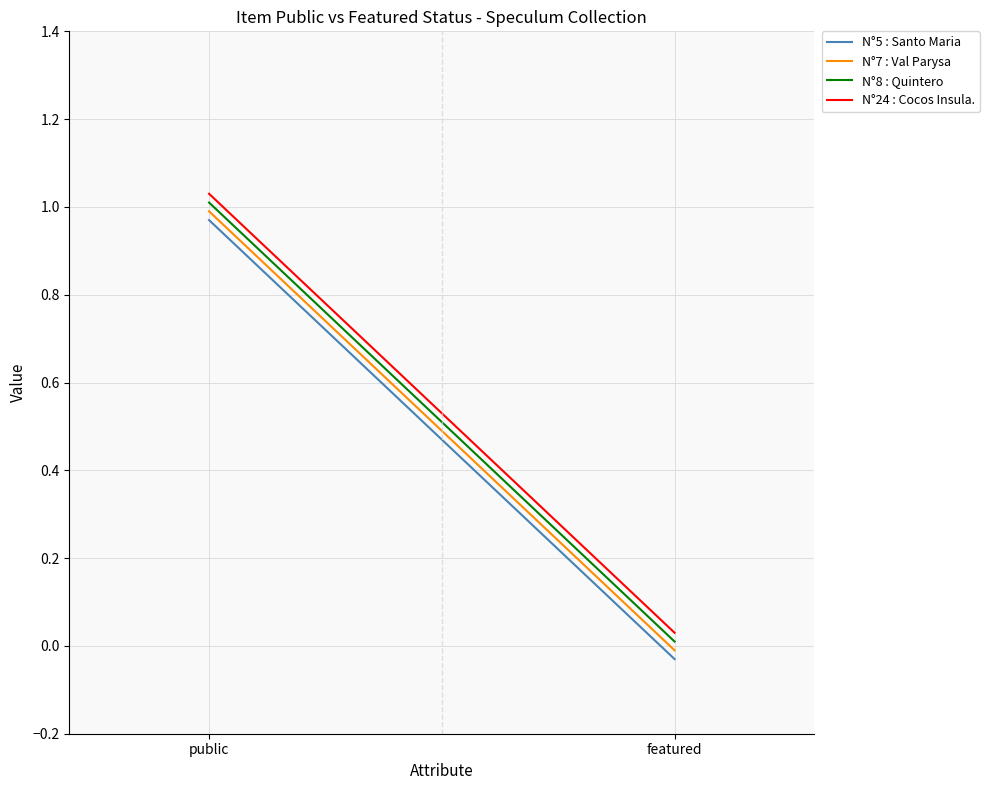

List the series in order of their overall mean, highest first.

N°24 : Cocos Insula., N°8 : Quintero, N°7 : Val Parysa, N°5 : Santo Maria